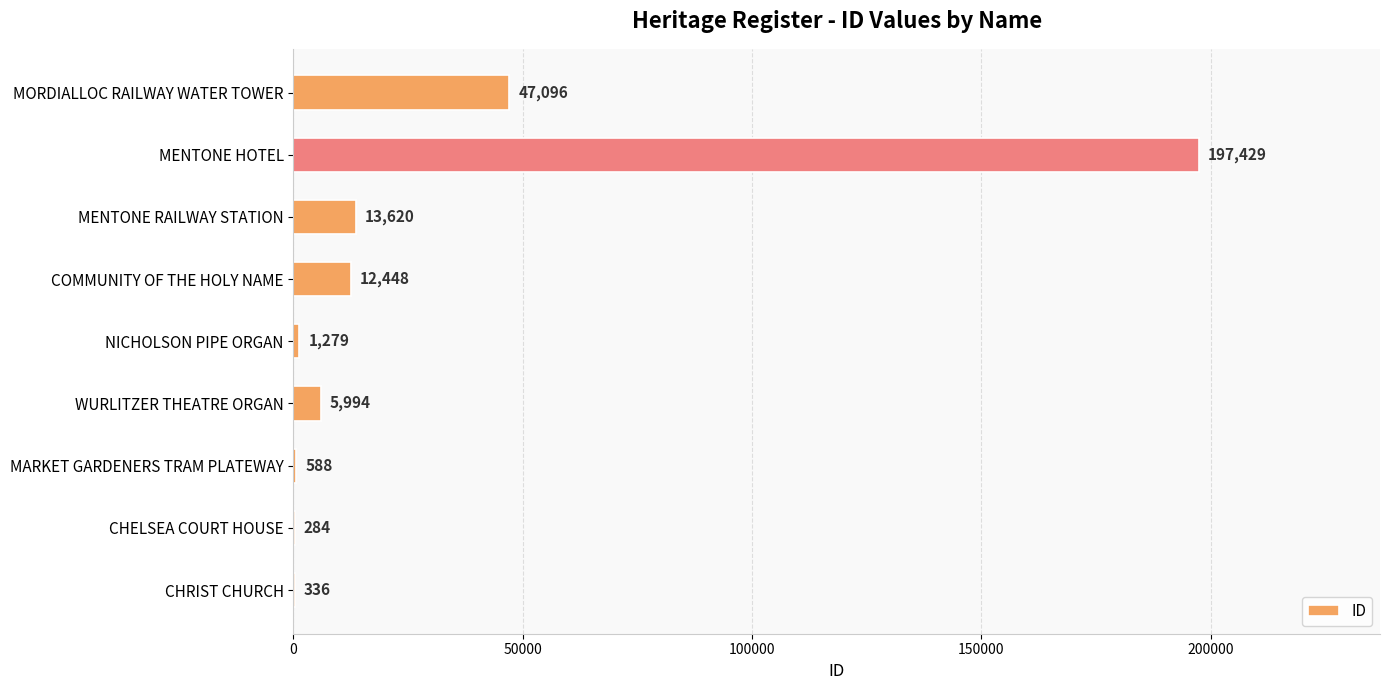

What is the approximate value at COMMUNITY OF THE HOLY NAME?

12448